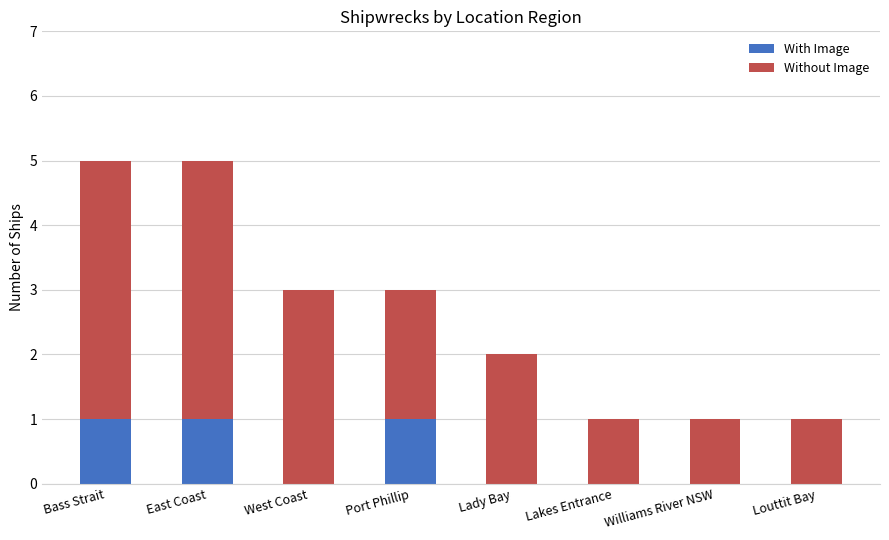

The With Image series shows 0 at Lakes Entrance. True or false?

True